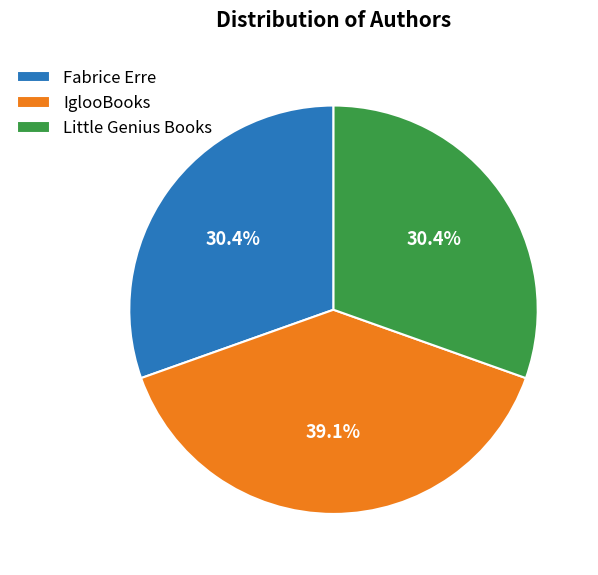

To the nearest percent, what percentage of the pie is Fabrice Erre?

30%